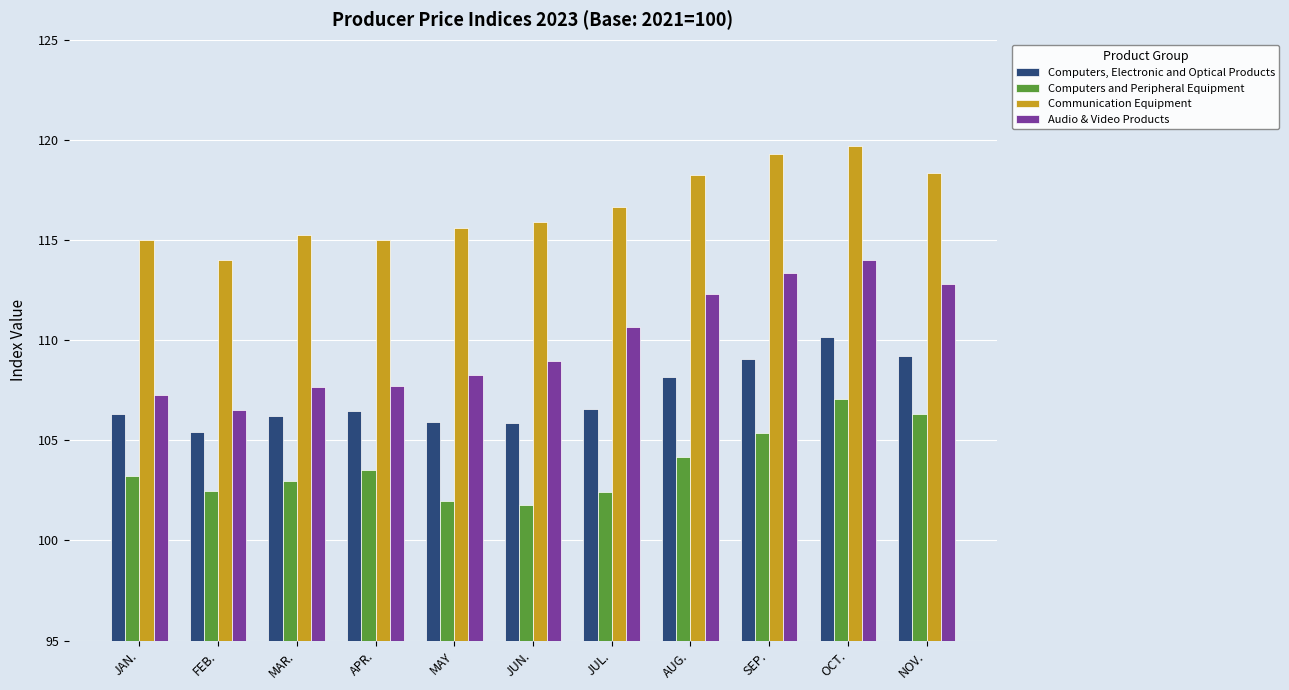

What position from the left is JUN.?

6